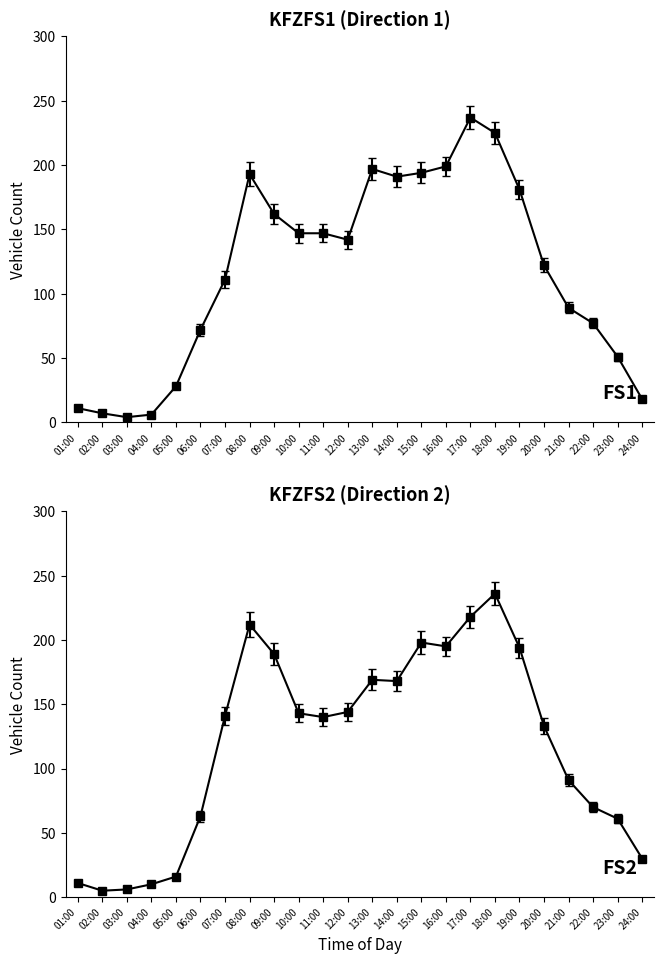

List the labels in order of KFZFS2 value, smallest first.

02:00, 03:00, 04:00, 01:00, 05:00, 24:00, 23:00, 06:00, 22:00, 21:00, 20:00, 11:00, 07:00, 10:00, 12:00, 14:00, 13:00, 09:00, 19:00, 16:00, 15:00, 08:00, 17:00, 18:00